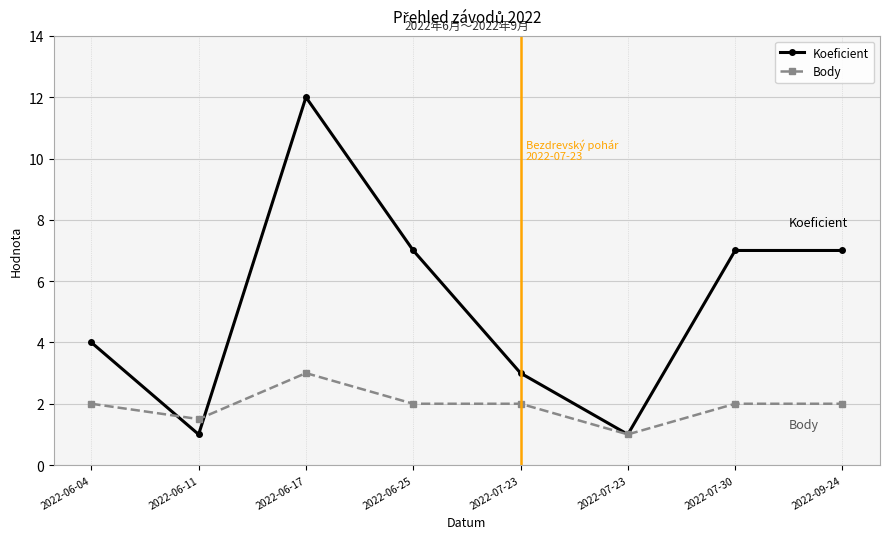

Count the number of categories in the chart.

8